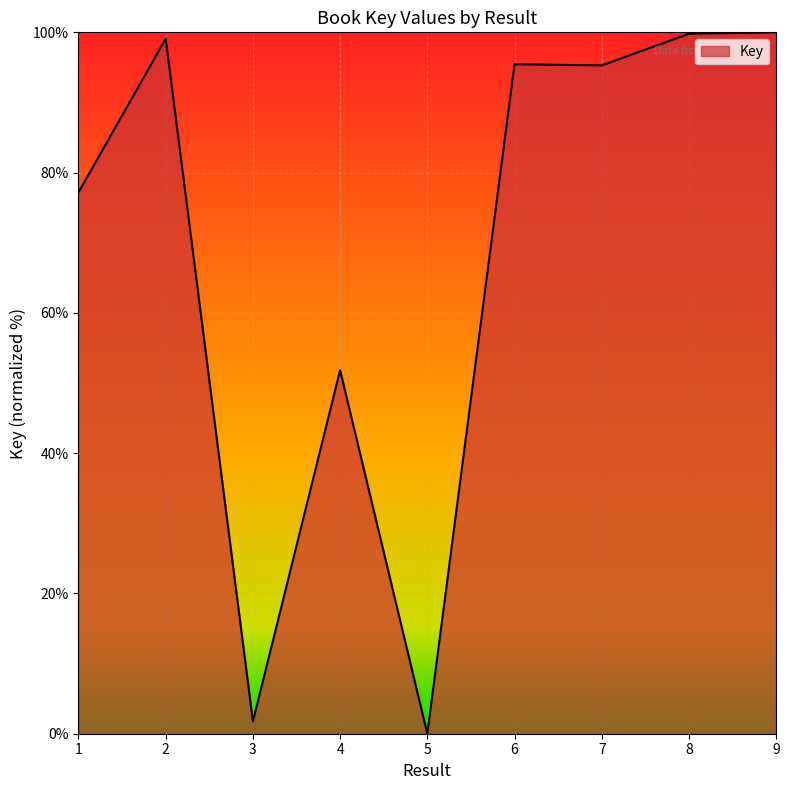

True or false: the data shows 71.1 at 4.

False